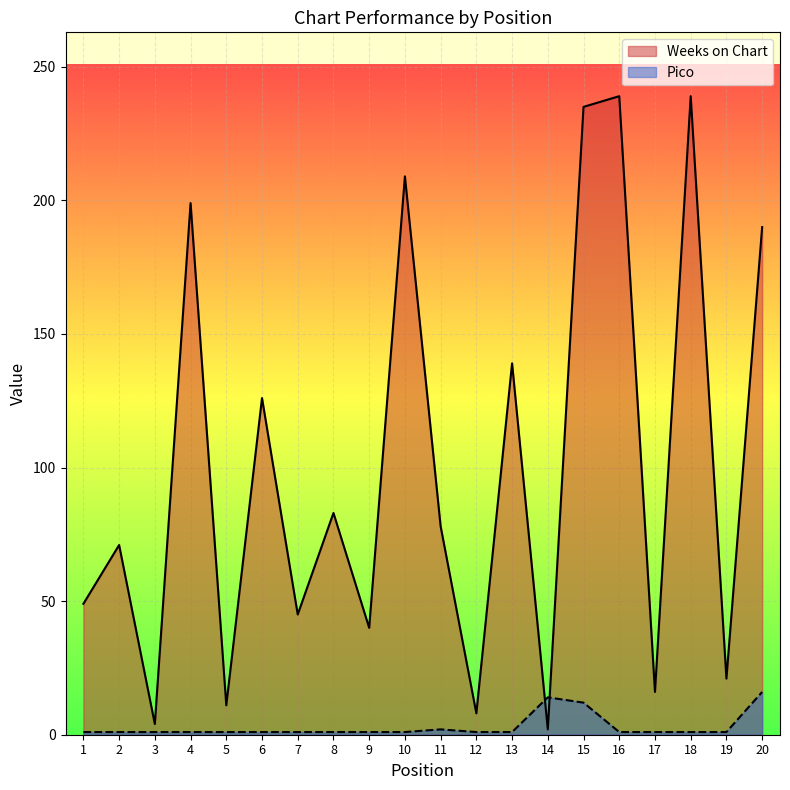

At which label is Weeks on Chart closest to 120?

6